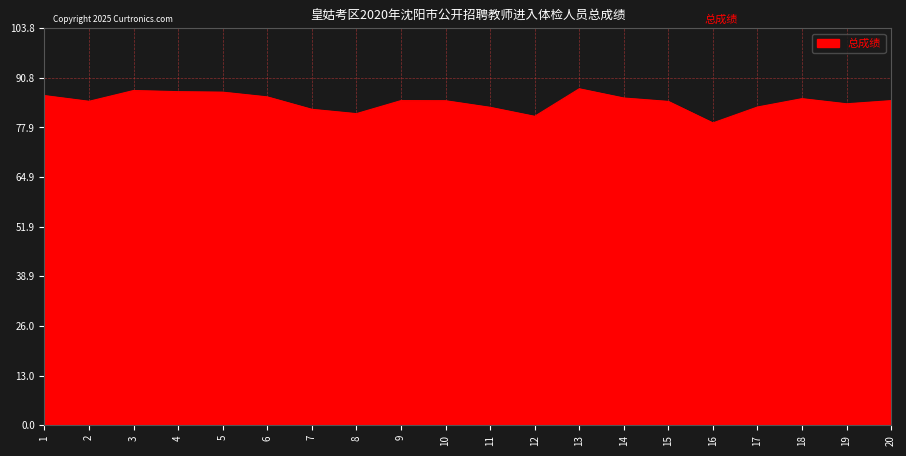

What is the maximum value shown in the chart?

88.0